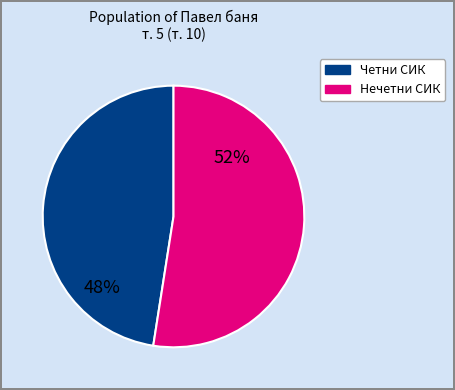

Is there a majority slice in this chart?

Yes